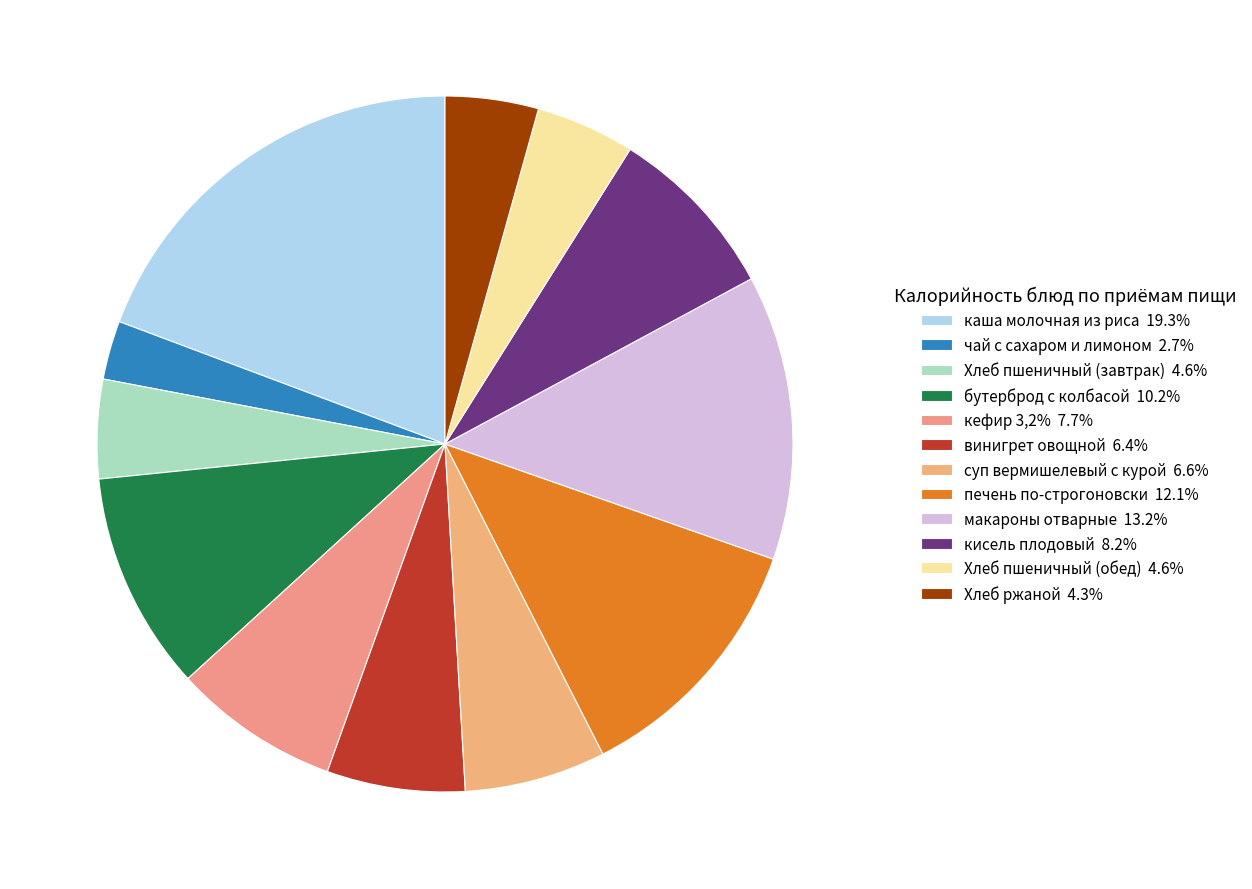

Is it true that макароны отварные is 13% of the pie?

True